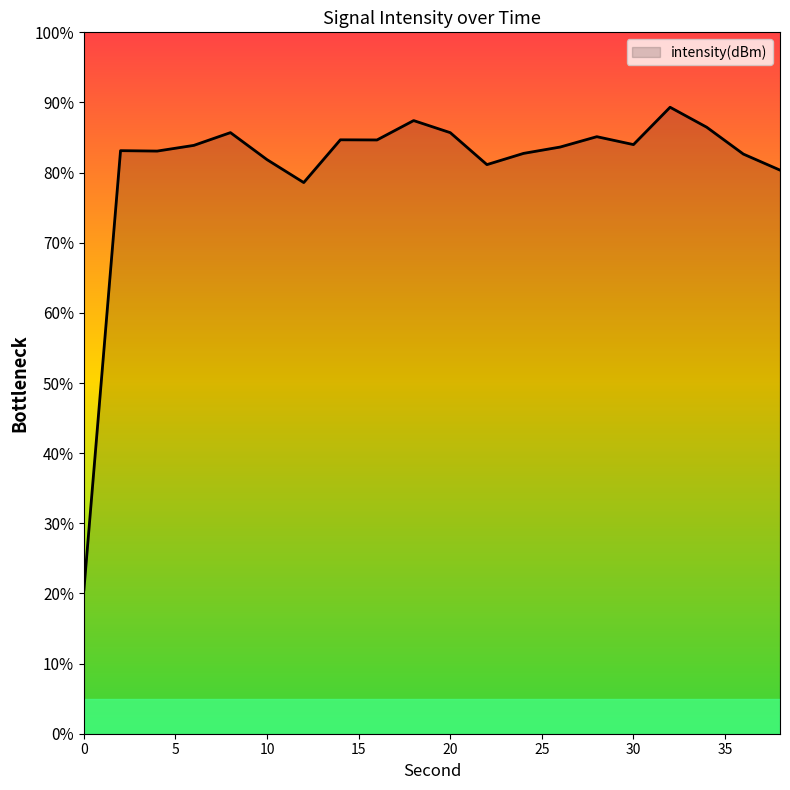

How many points are higher than both their immediate neighbors (excluding endpoints)?

6